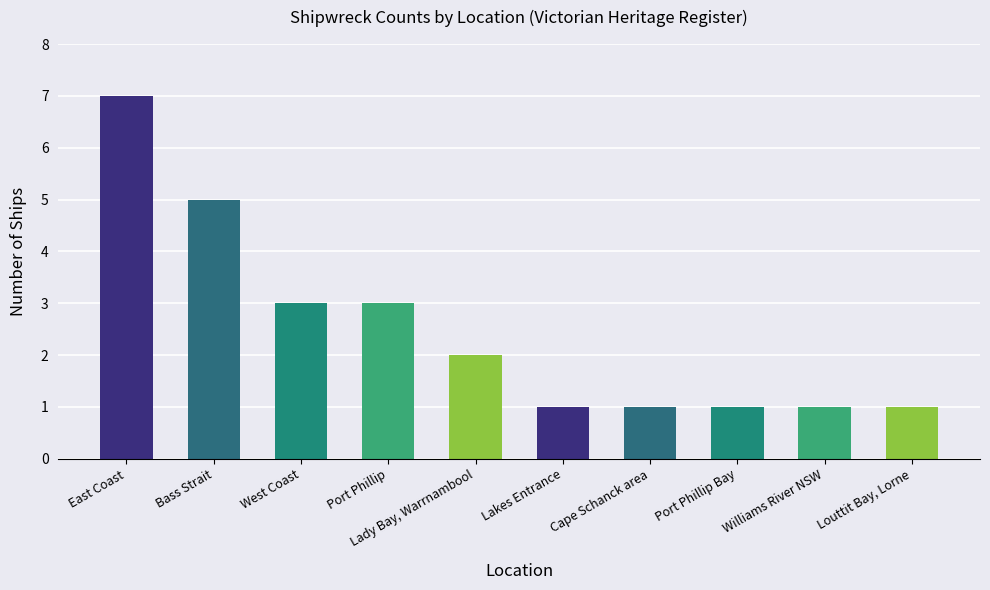

Where does the data first go above 2?

East Coast